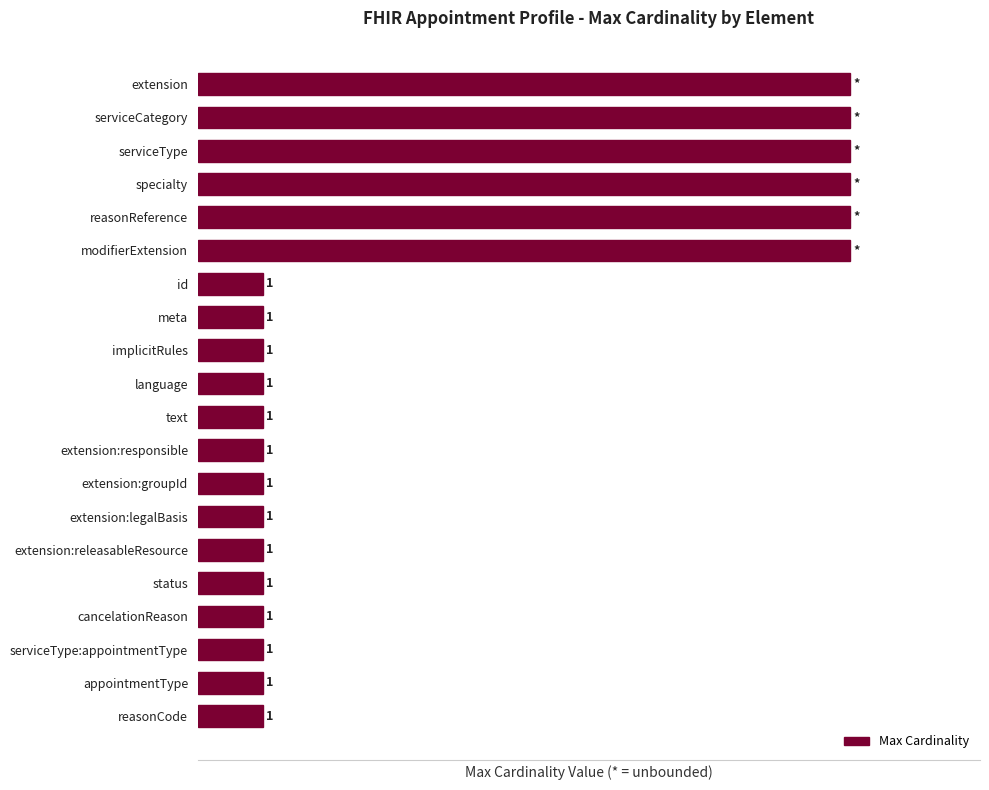

What is the label of the 12th bar from the bottom?

implicitRules